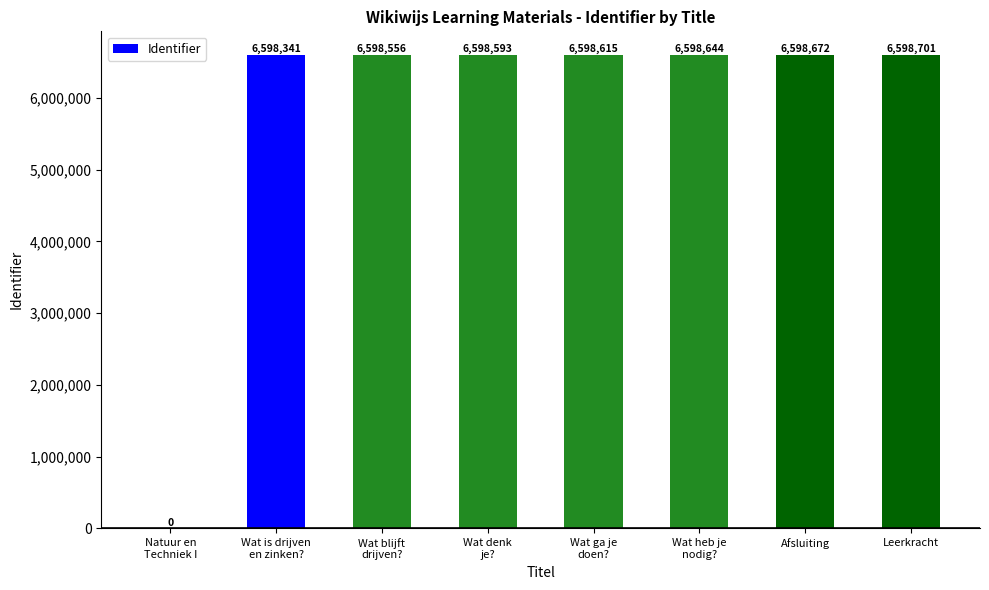

What is the sum of all values?

46190122